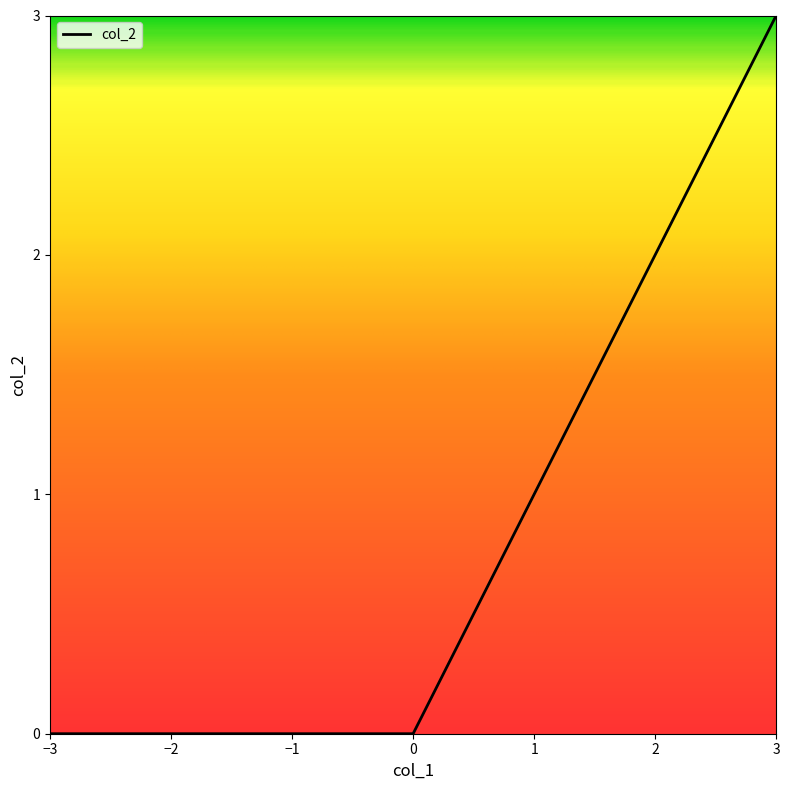

How many values are above zero?

3